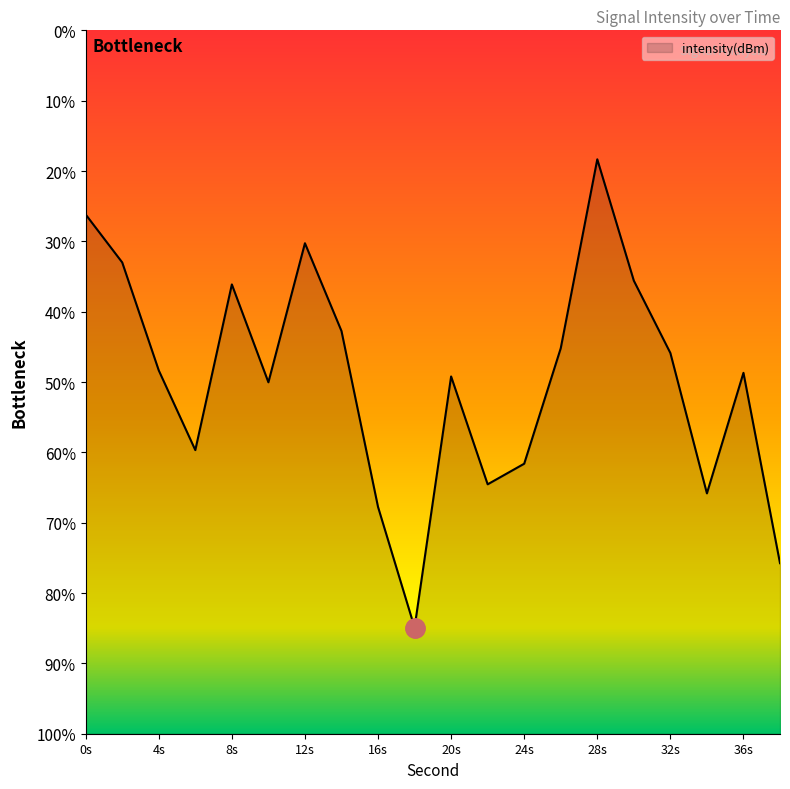

What is the sum of the values at 8 and 6?

-261.3